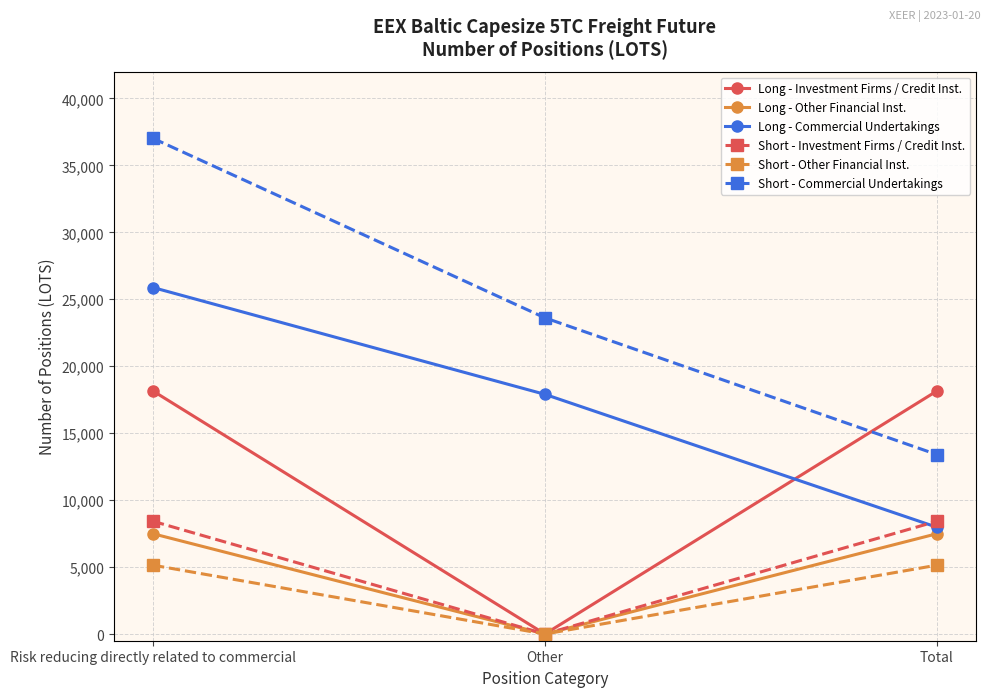

What are all the series names shown in the legend?

Long - Investment Firms / Credit Inst., Long - Other Financial Inst., Long - Commercial Undertakings, Short - Investment Firms / Credit Inst., Short - Other Financial Inst., Short - Commercial Undertakings